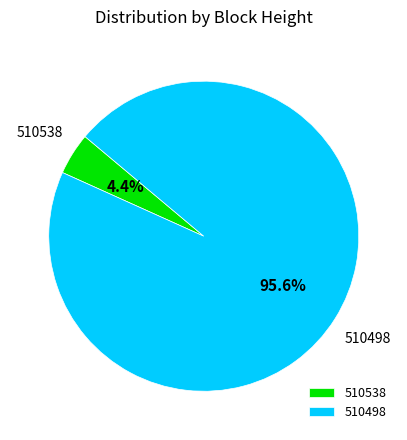

True or false: 510538 accounts for 17% of the total.

False